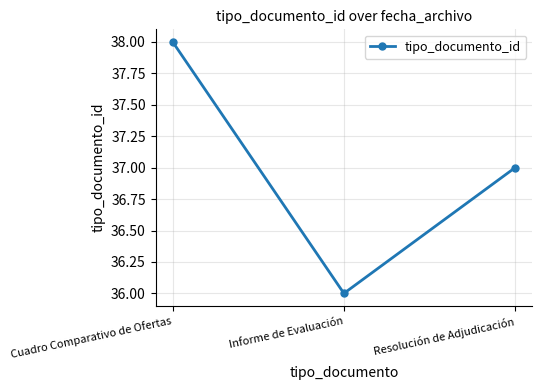

At which label does the data first exceed 37?

Cuadro Comparativo de Ofertas